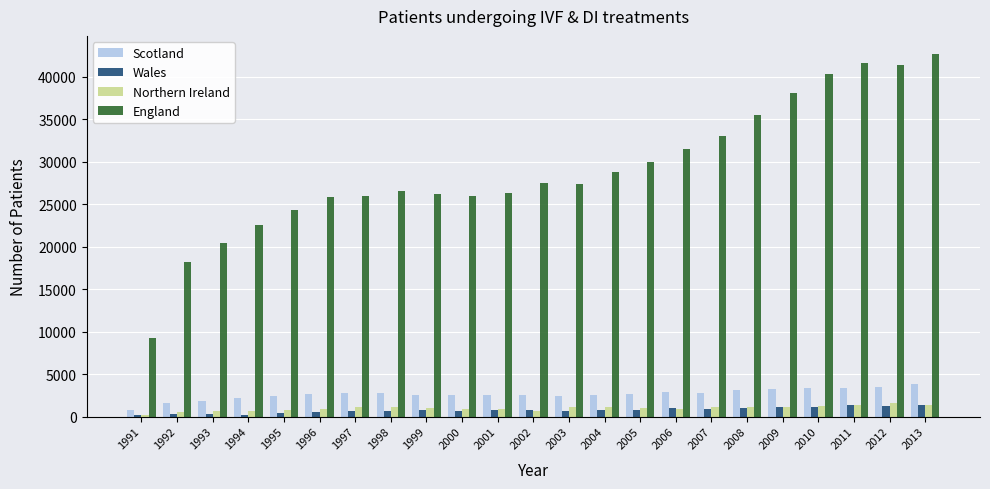

What is the sum of the England values at 2003 and 1992?

45581